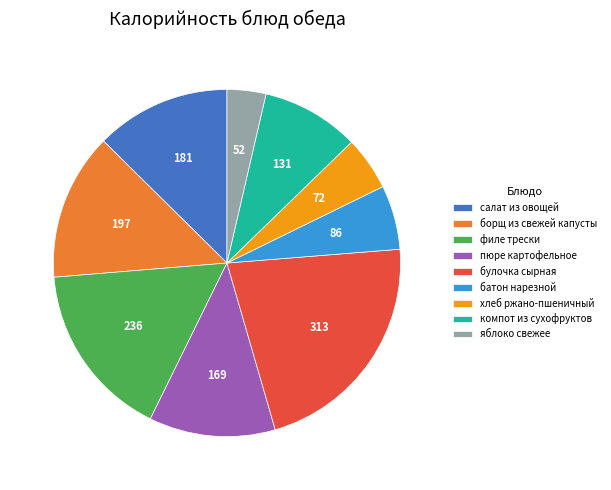

Rank the categories by value from lowest to highest.

яблоко свежее, хлеб ржано-пшеничный, батон нарезной, компот из сухофруктов, пюре картофельное, салат из овощей, борщ из свежей капусты, филе трески, булочка сырная